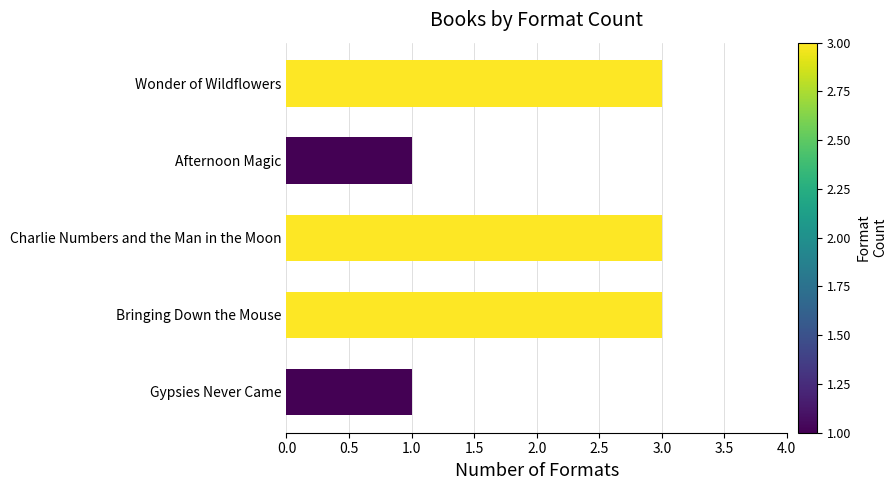

Which has a higher value, Wonder of Wildflowers or Gypsies Never Came?

Wonder of Wildflowers